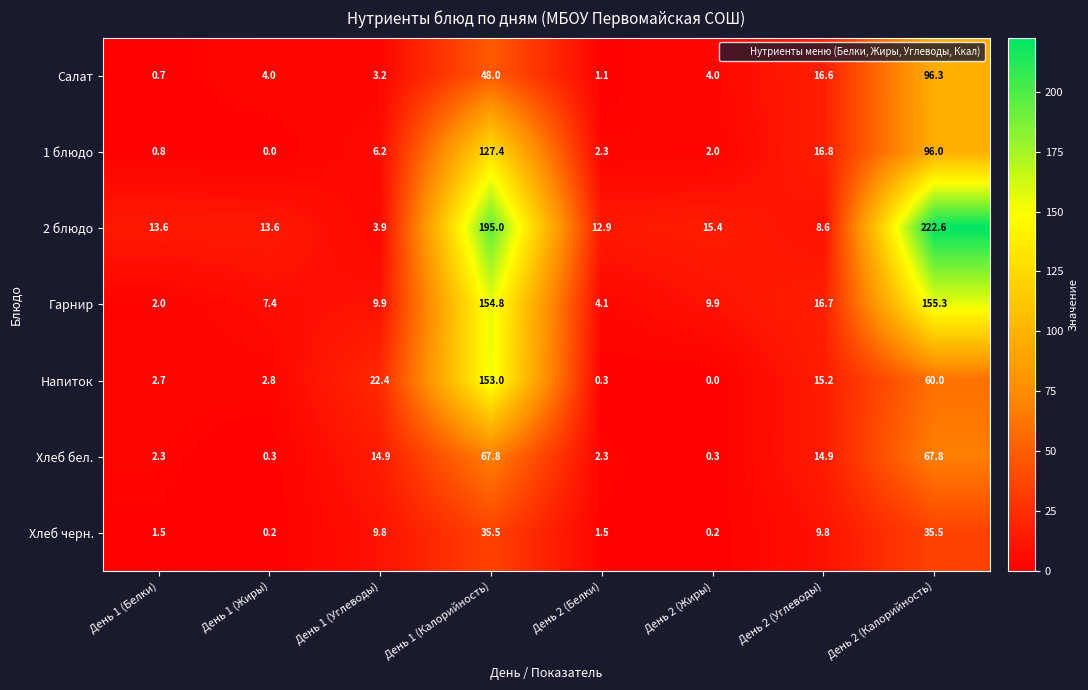

Is the value of Салат at День 2 (Белки) greater than the value of Хлеб черн. at День 2 (Калорийность)?

No